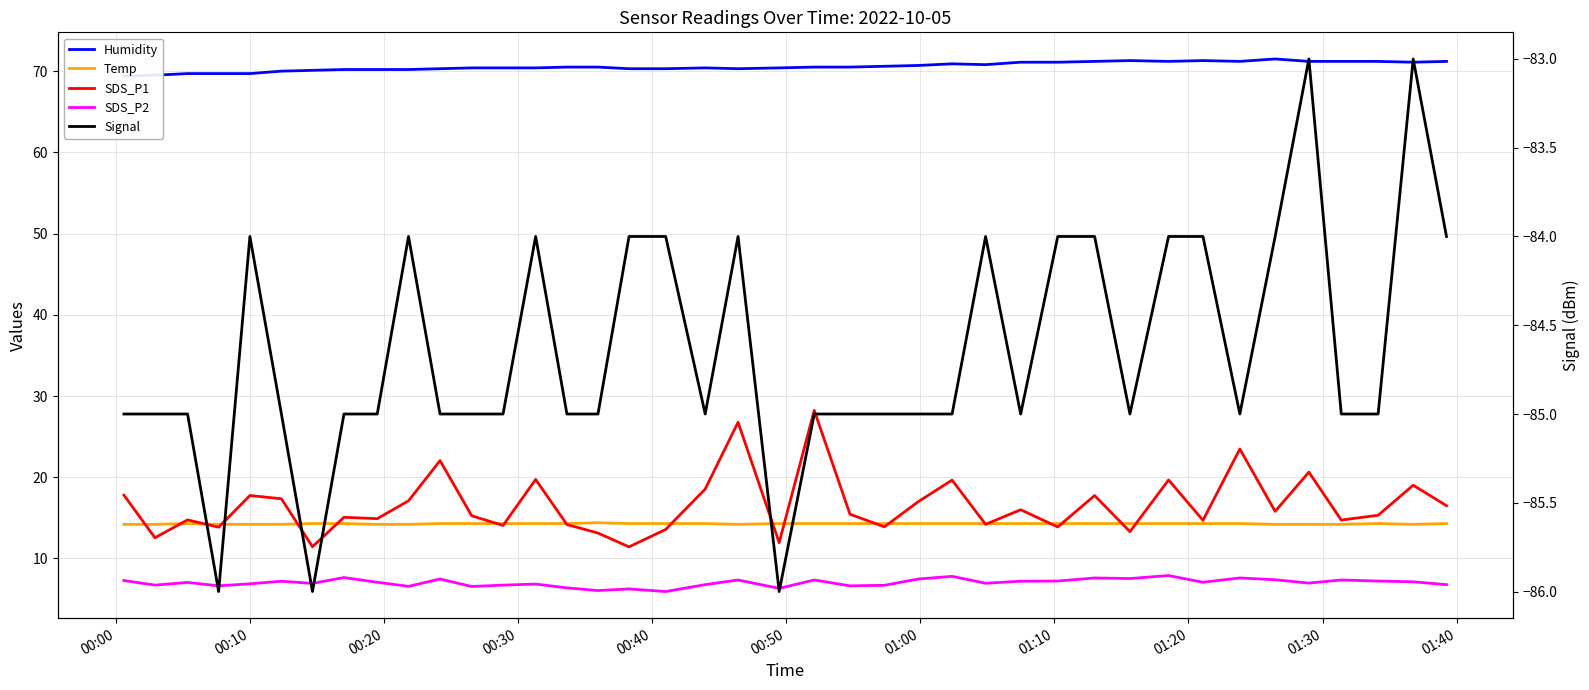

Where does the SDS_P1 series first go above 15?

00:00